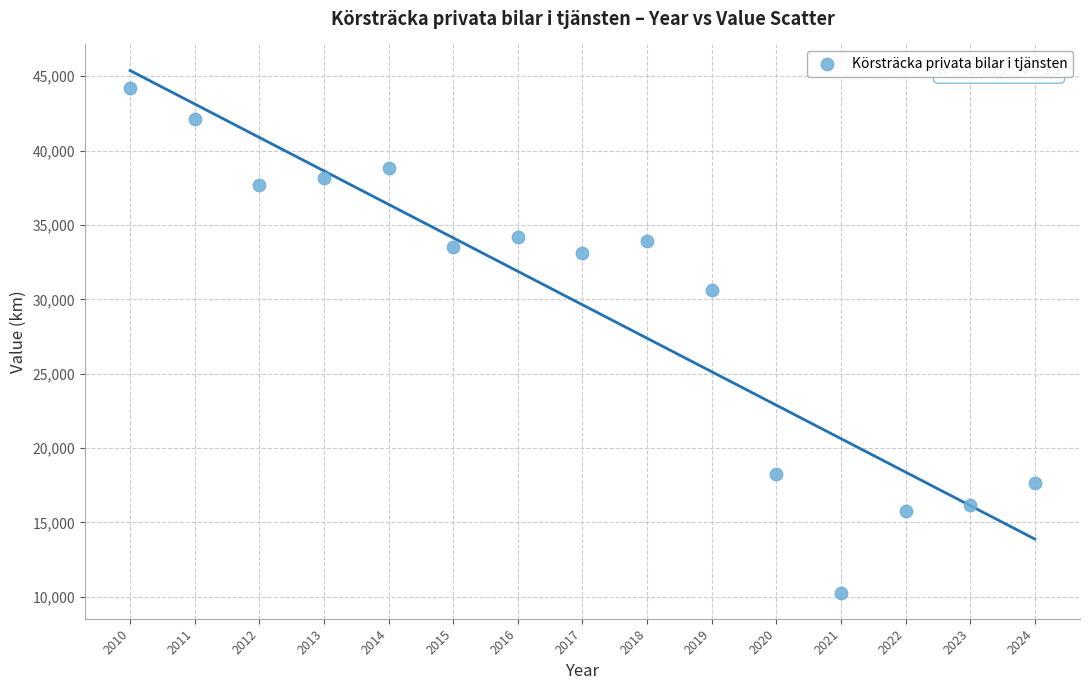

What Y value in the scatter plot is closest to 27231?

30618